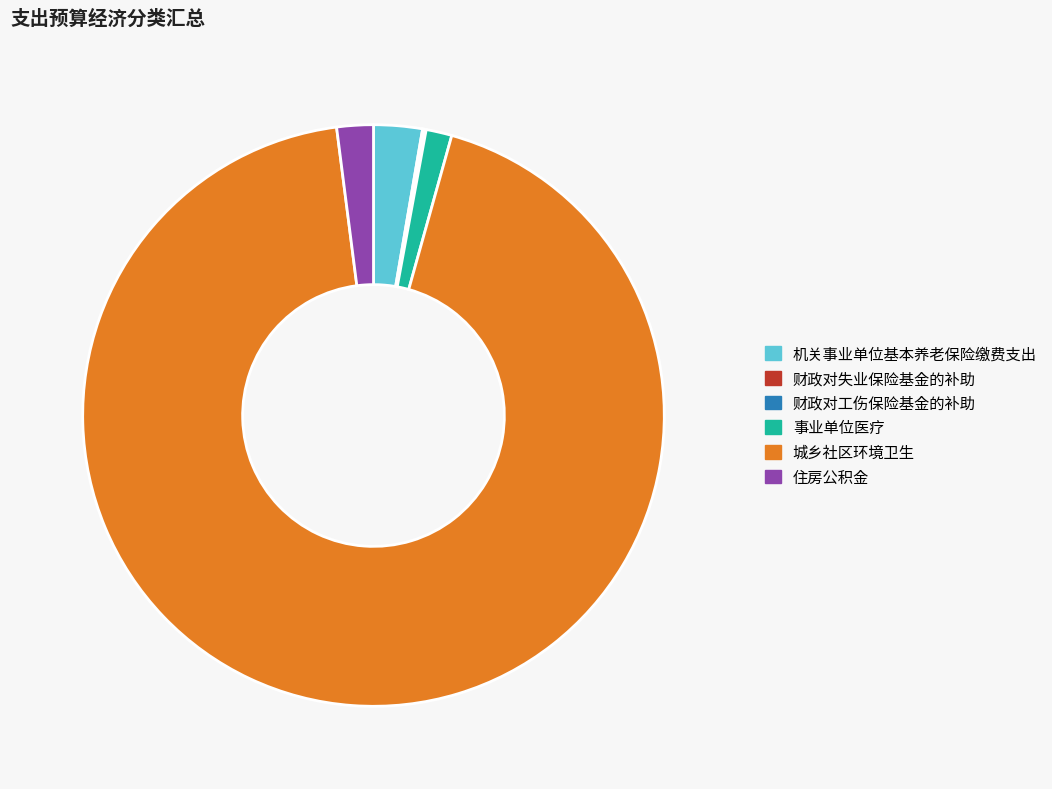

Approximately how many times larger is the value at 事业单位医疗 compared to 机关事业单位基本养老保险缴费支出?

0.5